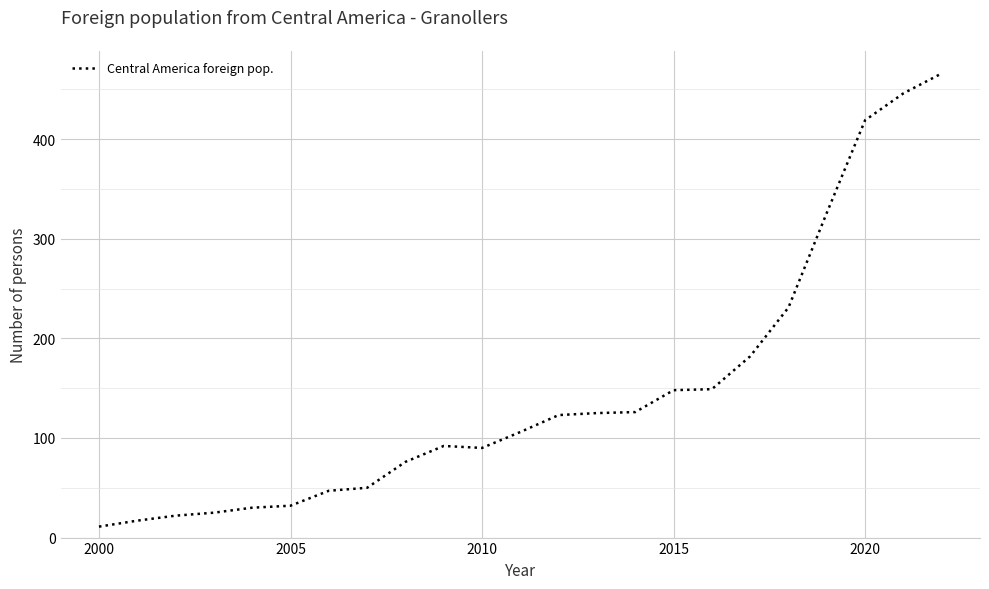

What is the difference between the maximum and minimum values?

455